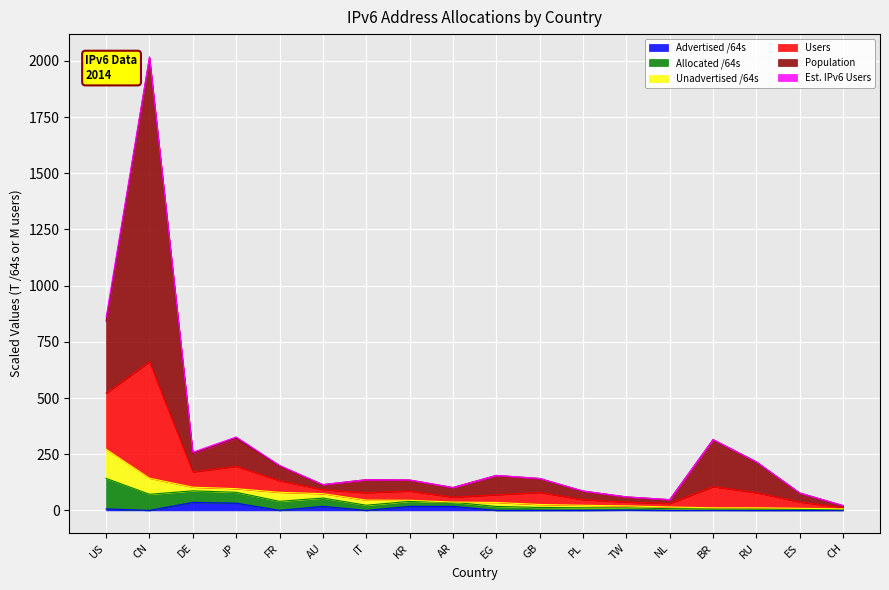

Which has a higher value, EG or ES?

ES